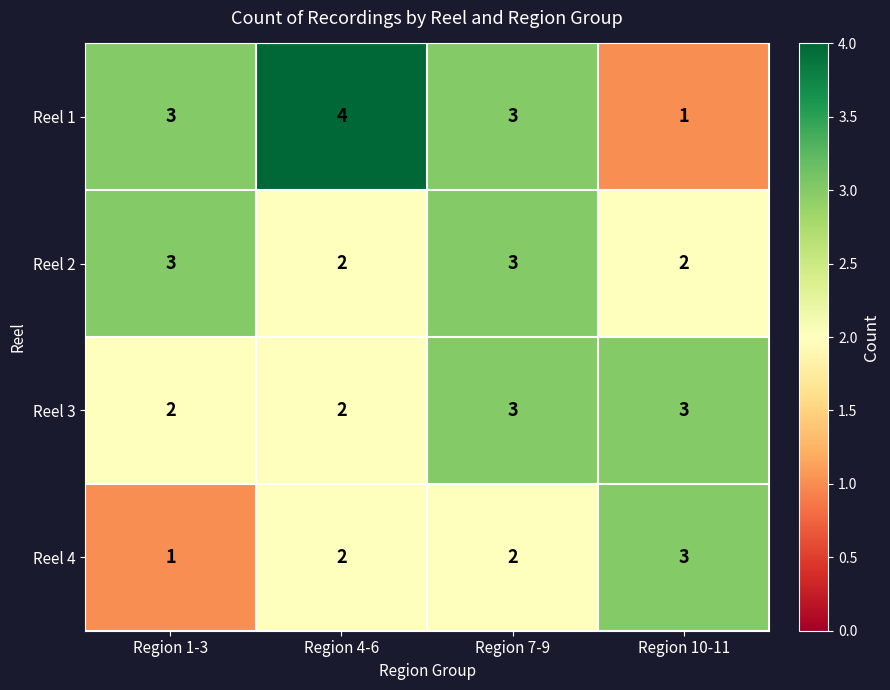

What is the maximum value for Reel 1?

4